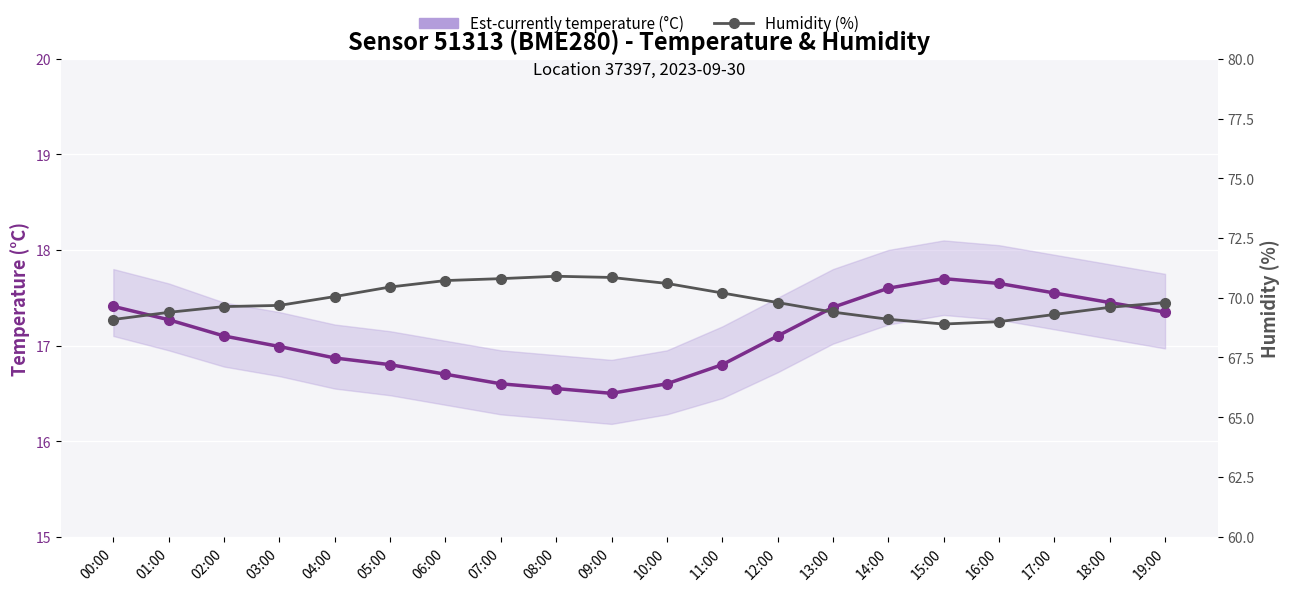

True or false: Est-currently temperature (°C) and Humidity (%) intersect in this chart.

False